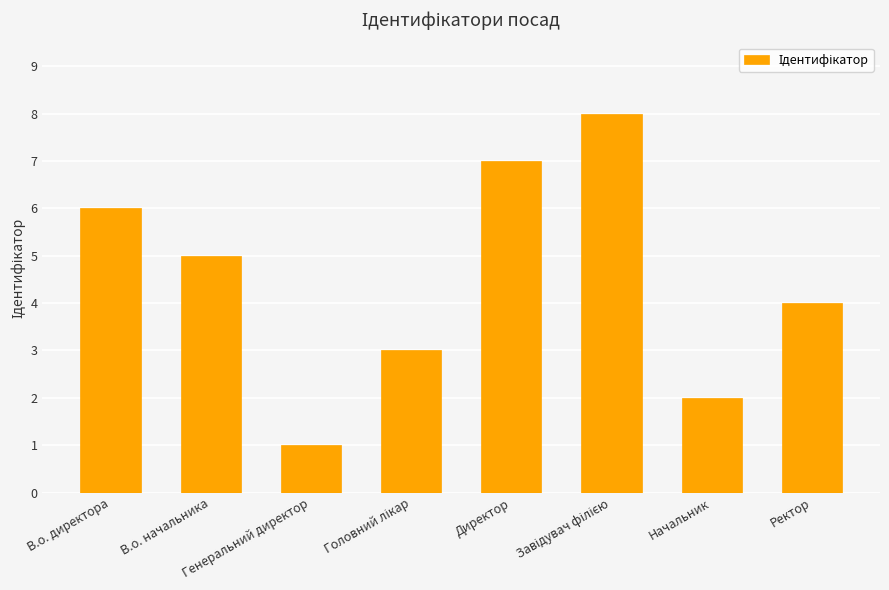

What is the difference between the maximum and second lowest values?

6